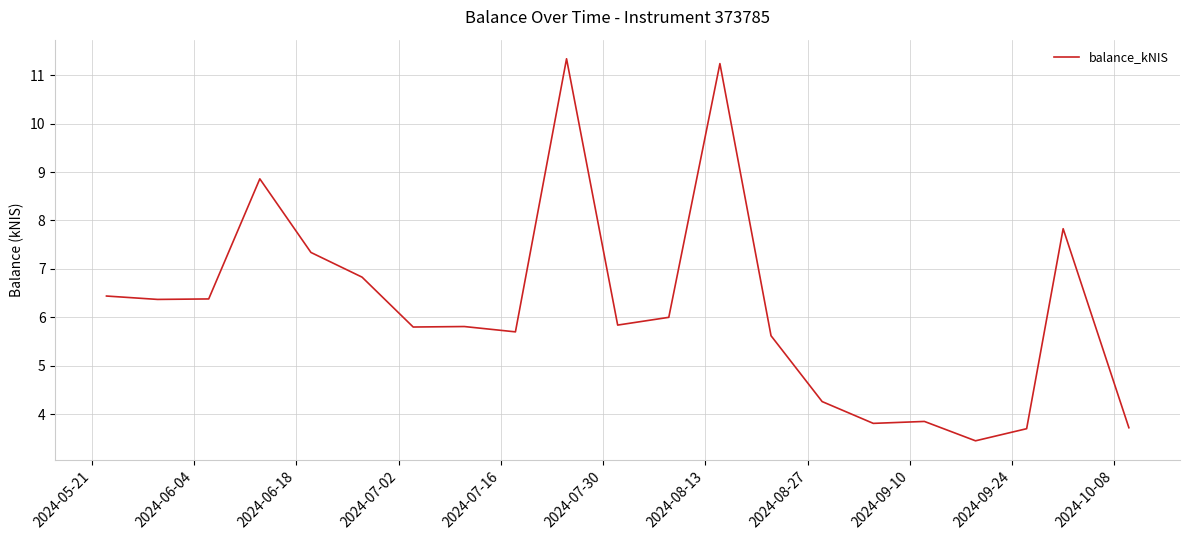

What is the smallest value displayed?

3.5